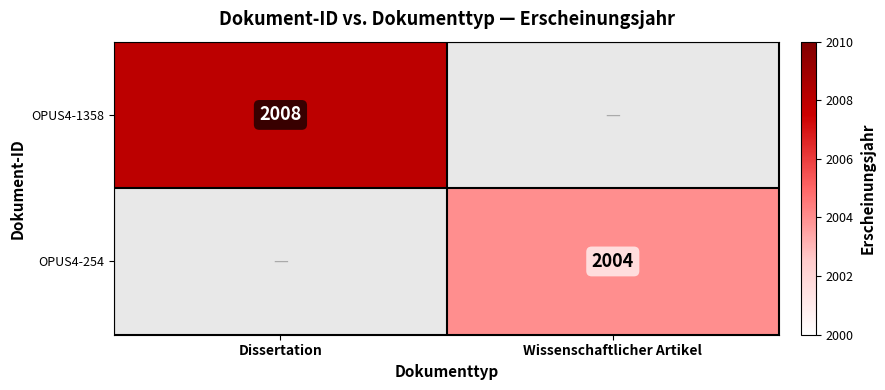

At which category is the sum across all series the highest?

Dissertation